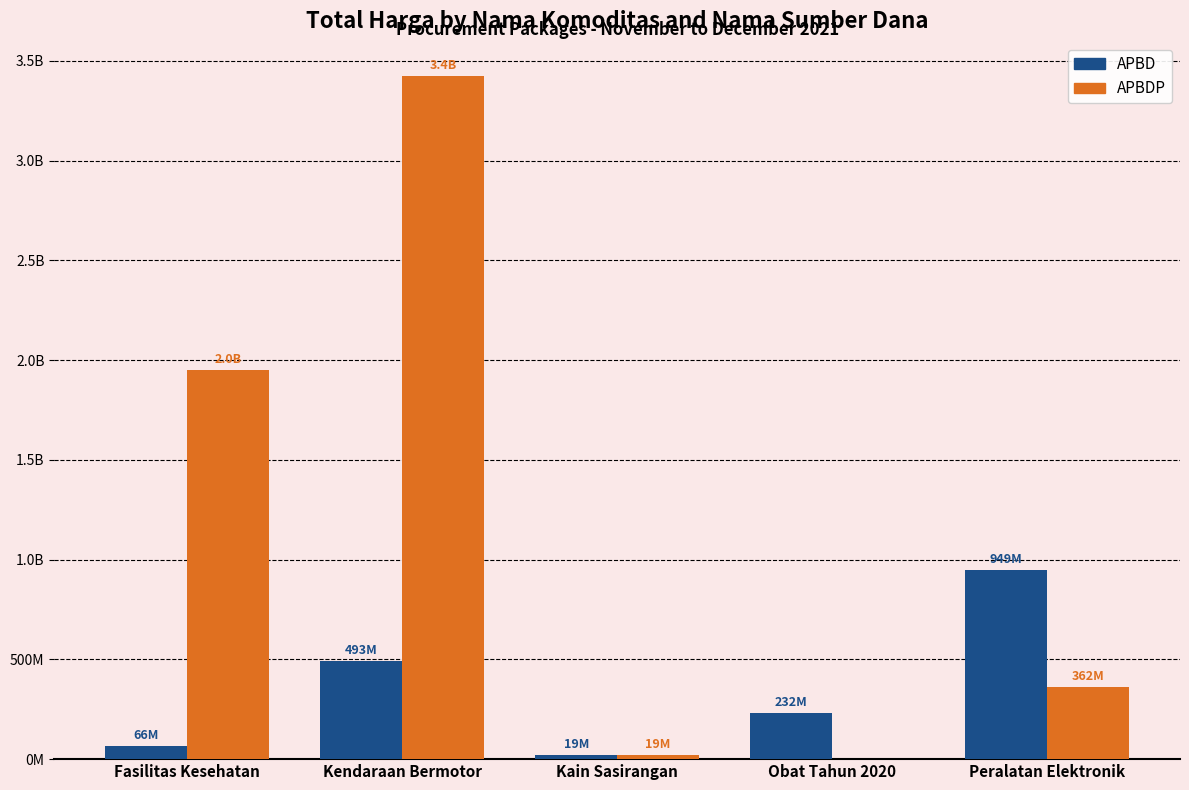

Between Fasilitas Kesehatan and Kain Sasirangan, which series saw the biggest shift?

APBDP